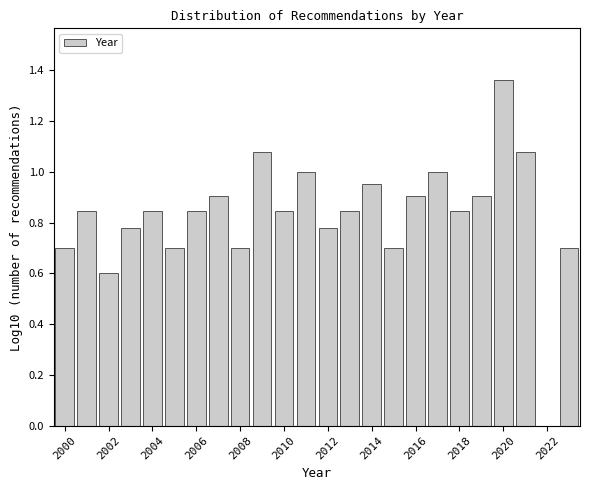

Over which range of the x-axis is the bar tallest?

2019.5 to 2020.5